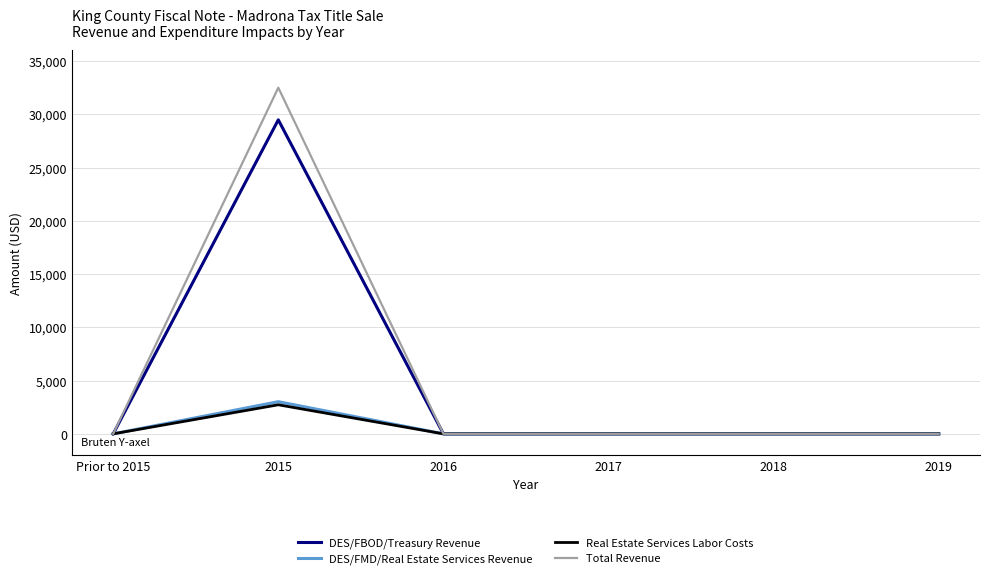

At which category is the sum across all series the highest?

2015